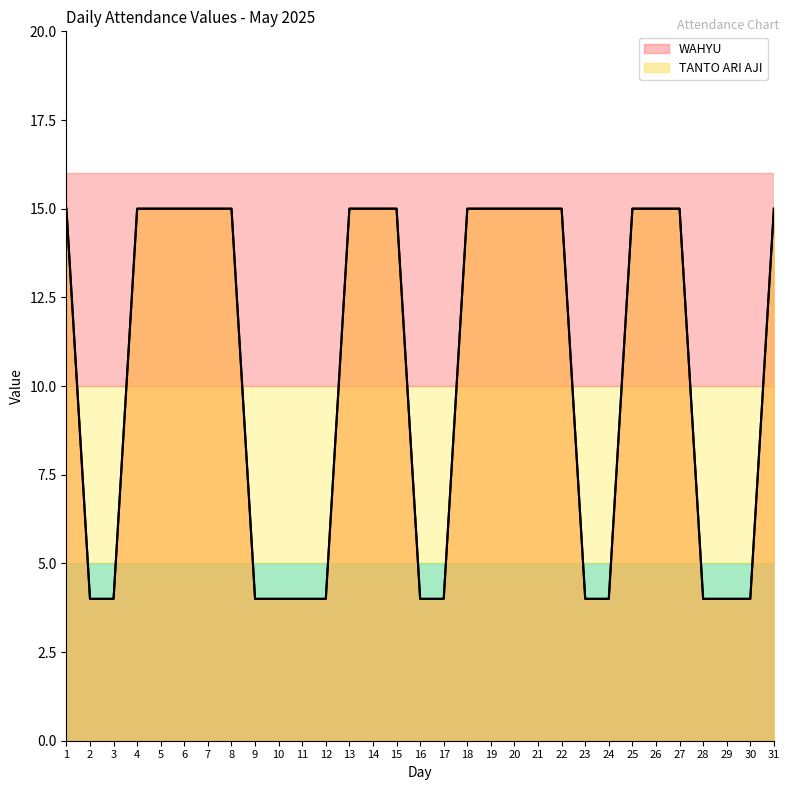

What value does the WAHYU series have at 18, to the nearest 5?

15